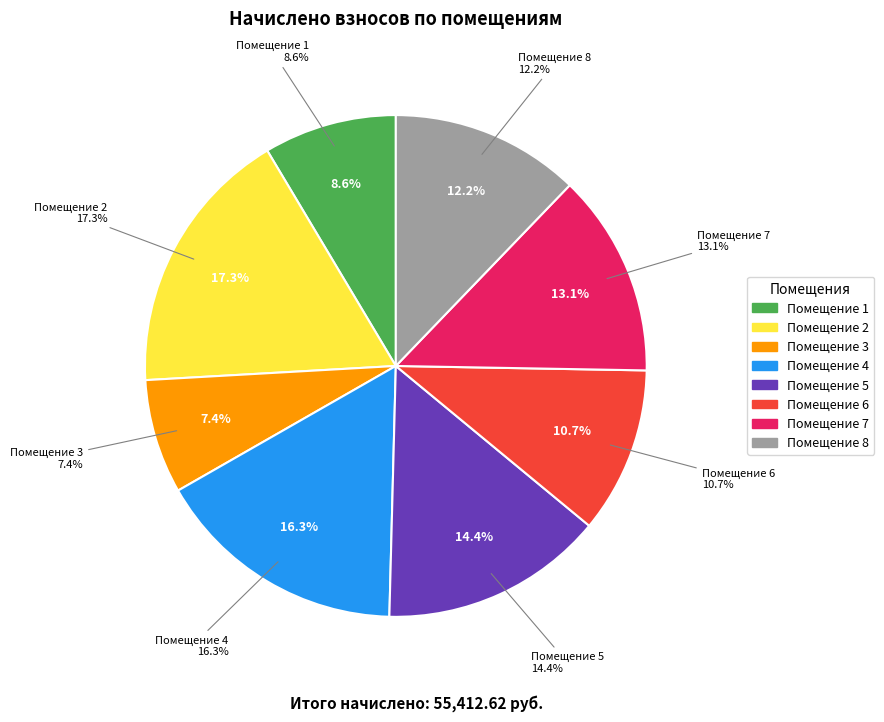

How many segments does this pie chart have?

8